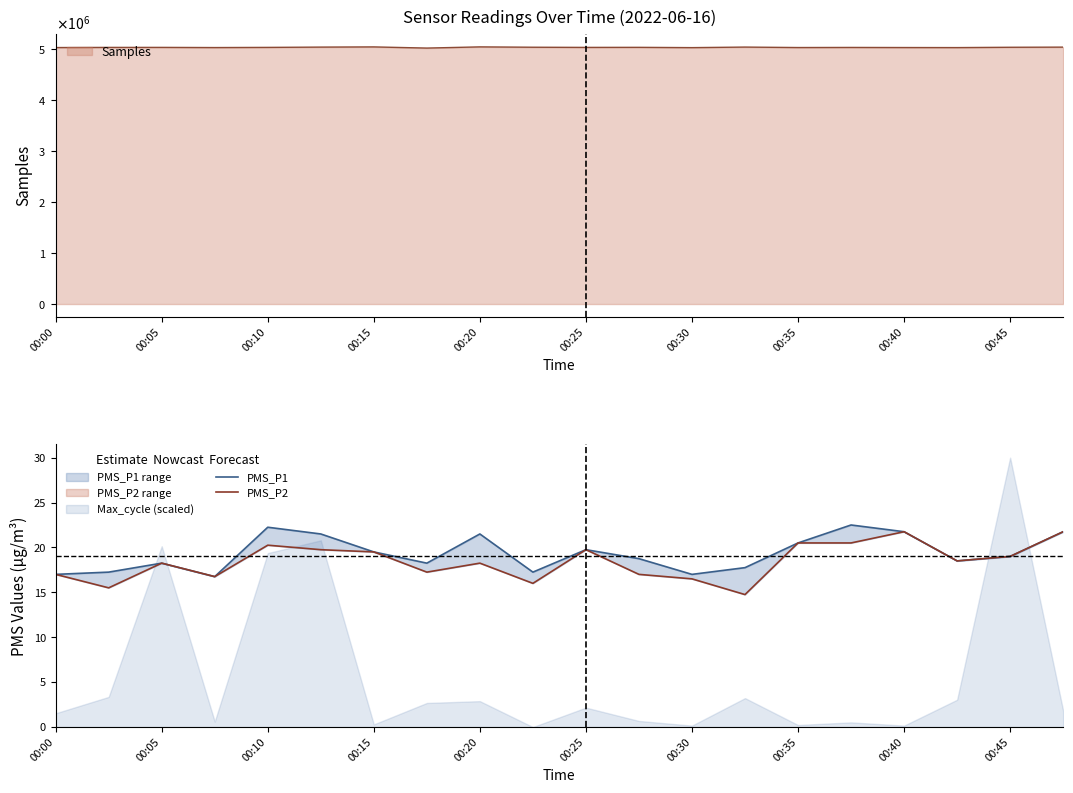

Is it true that PMS_P1 equals 10.3 at 00:40?

False